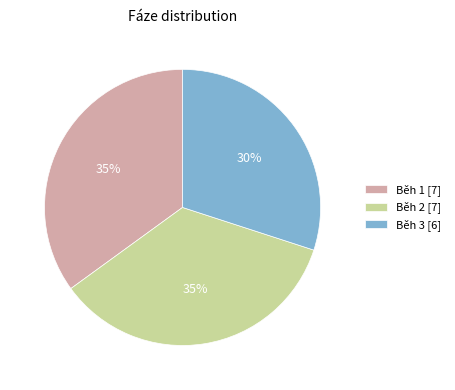

What is the smallest slice in the pie chart?

Běh 3